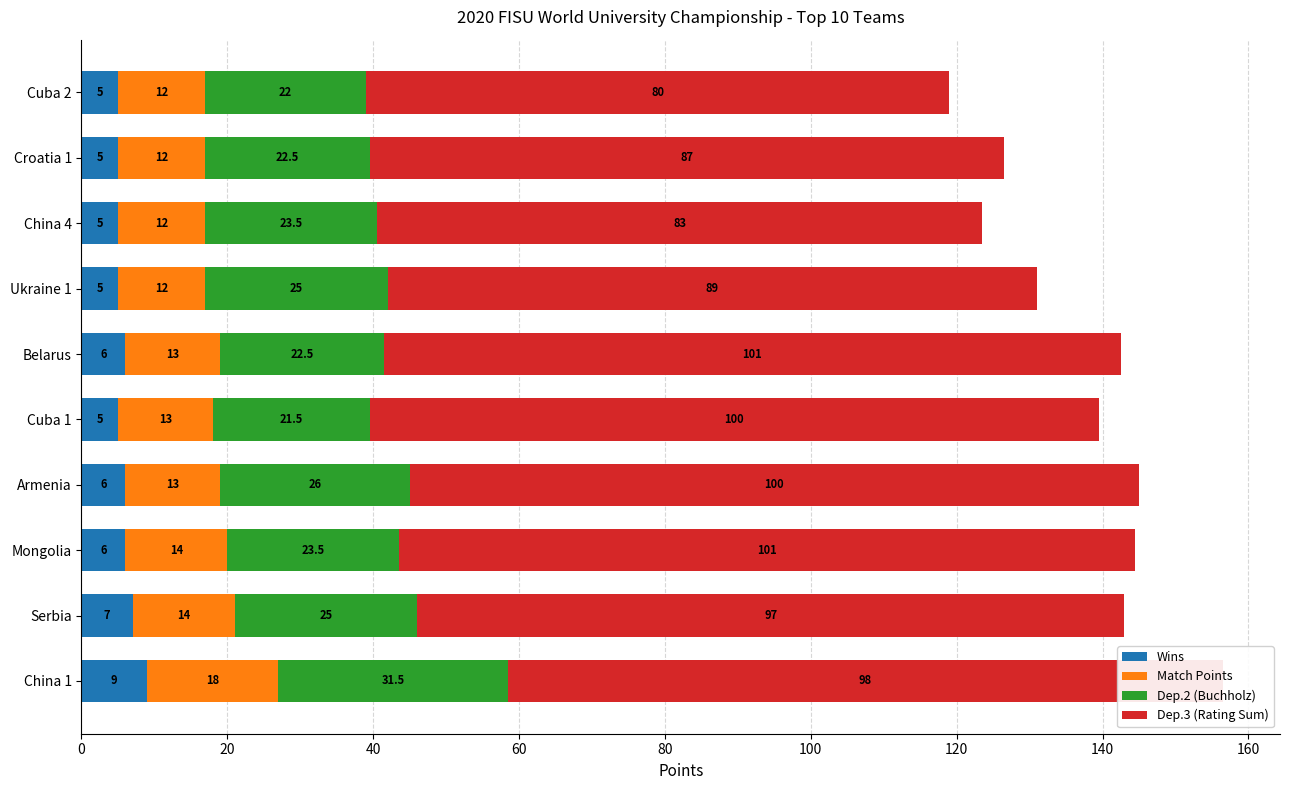

At which label is Wins closest to 7?

Serbia